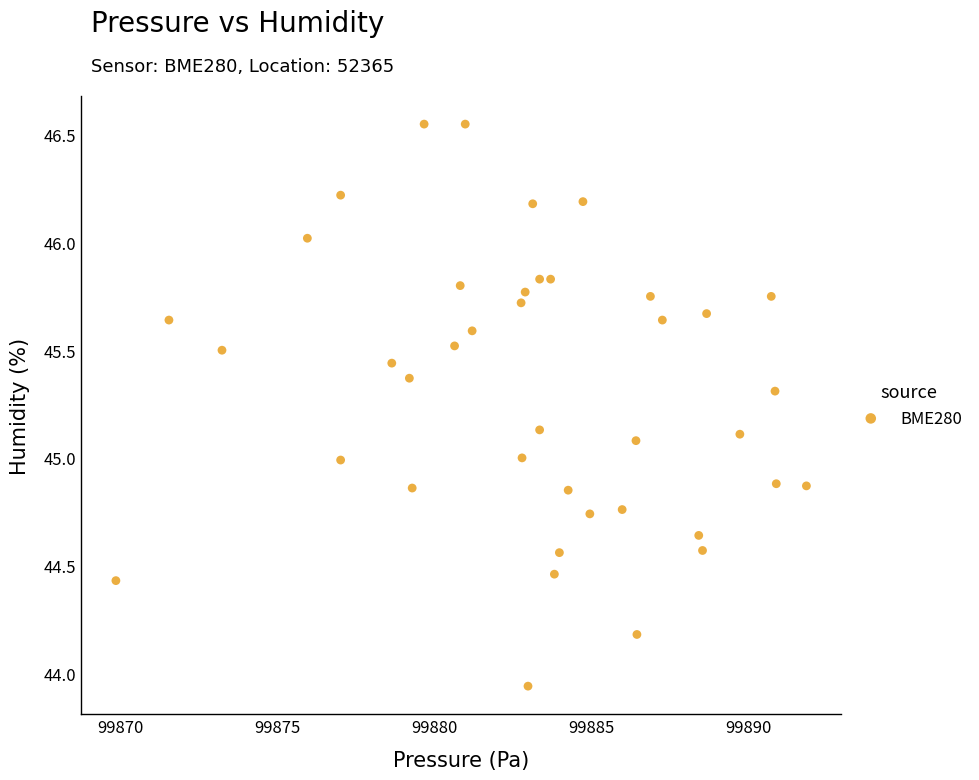

What is the range of Y values (max minus min)?

2.6